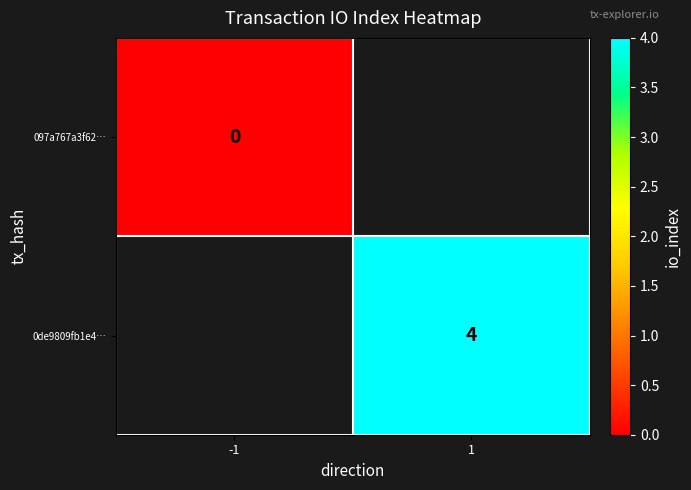

Is it true that 0de9809fb1e4… equals 6 at 1?

False